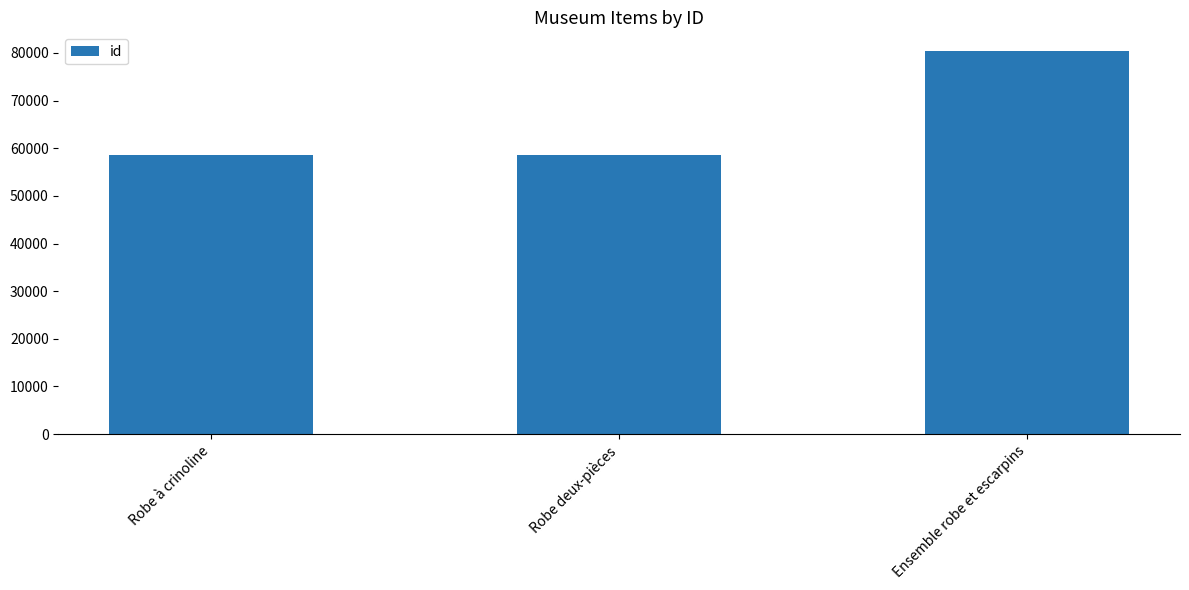

What is the average value?

65791